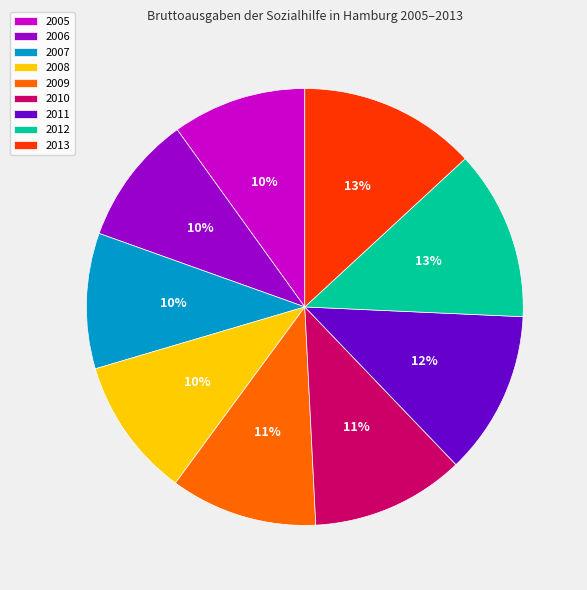

To the nearest percent, what percentage of the pie is 2005?

10%